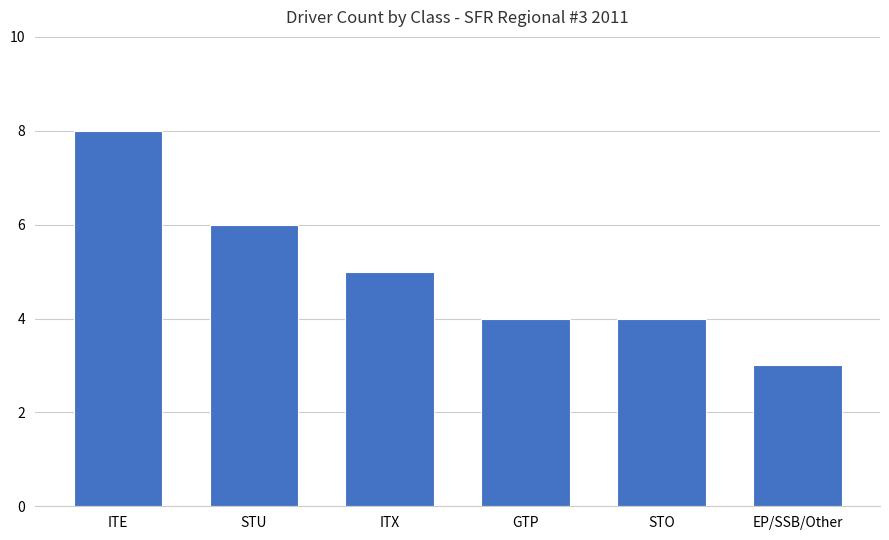

How many data points are less than 5?

3